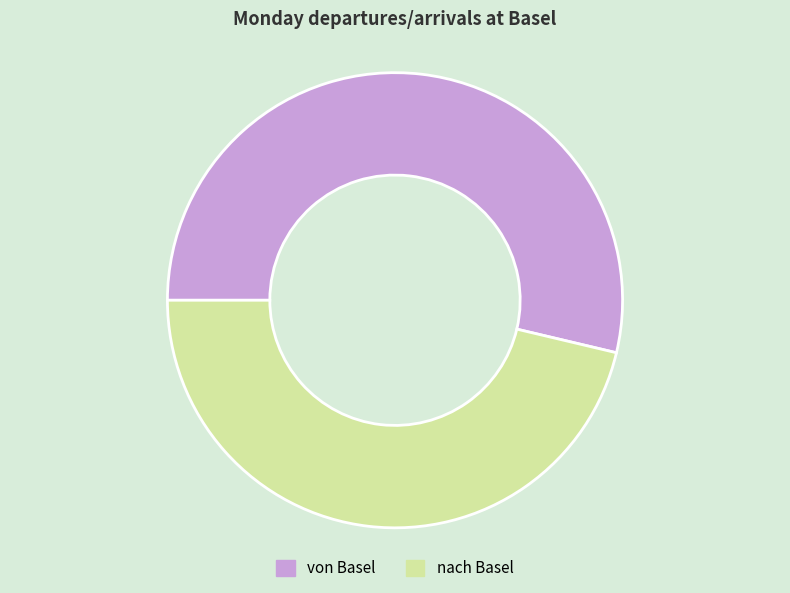

Do nach Basel and von Basel together represent more than half of the pie?

Yes